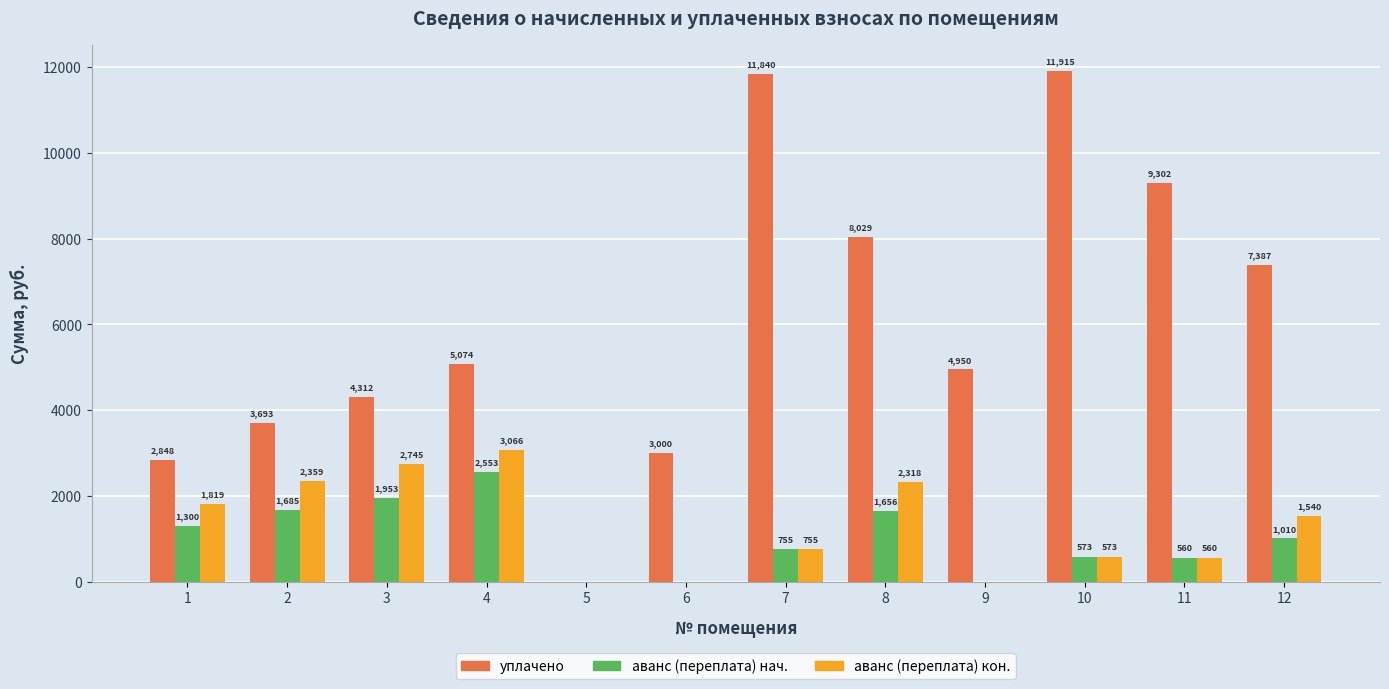

The value of аванс (переплата) кон. at 2 is 2358.7. True or false?

True